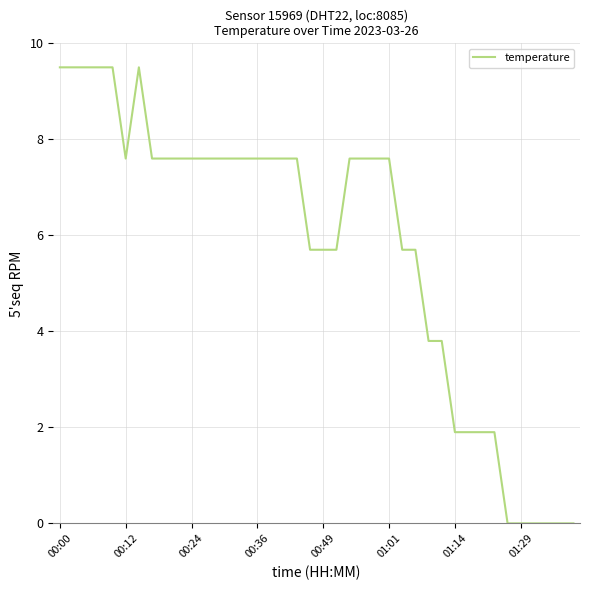

How many lines are shown in the chart?

1